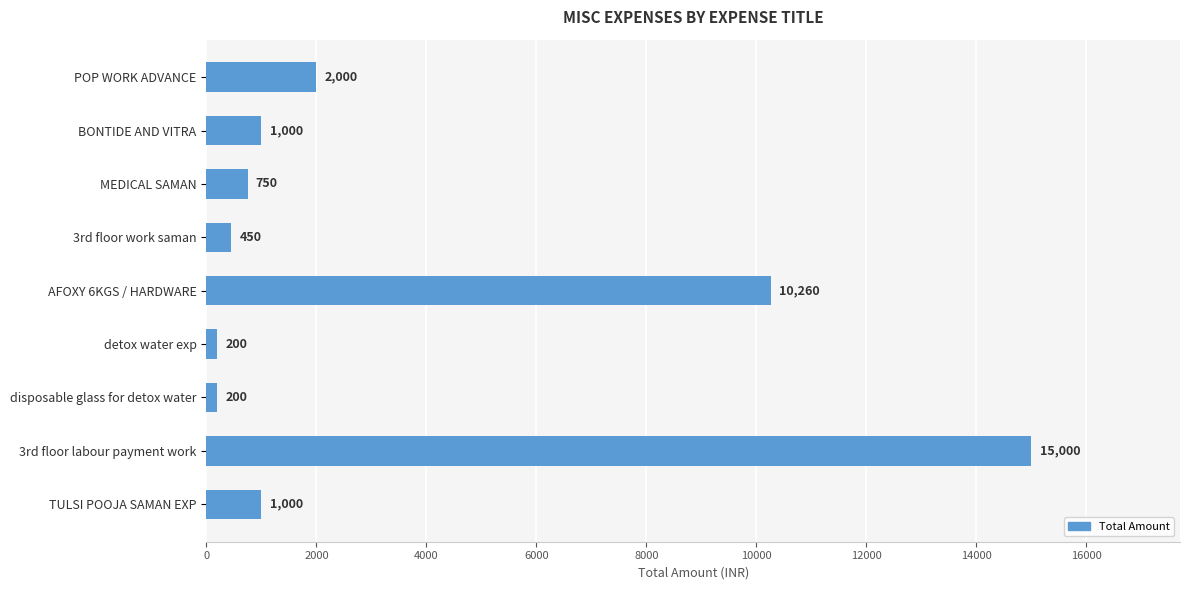

Reading bottom to top, list all the values displayed in this chart.

1000	15000	200	200	10260	450	750	1000	2000